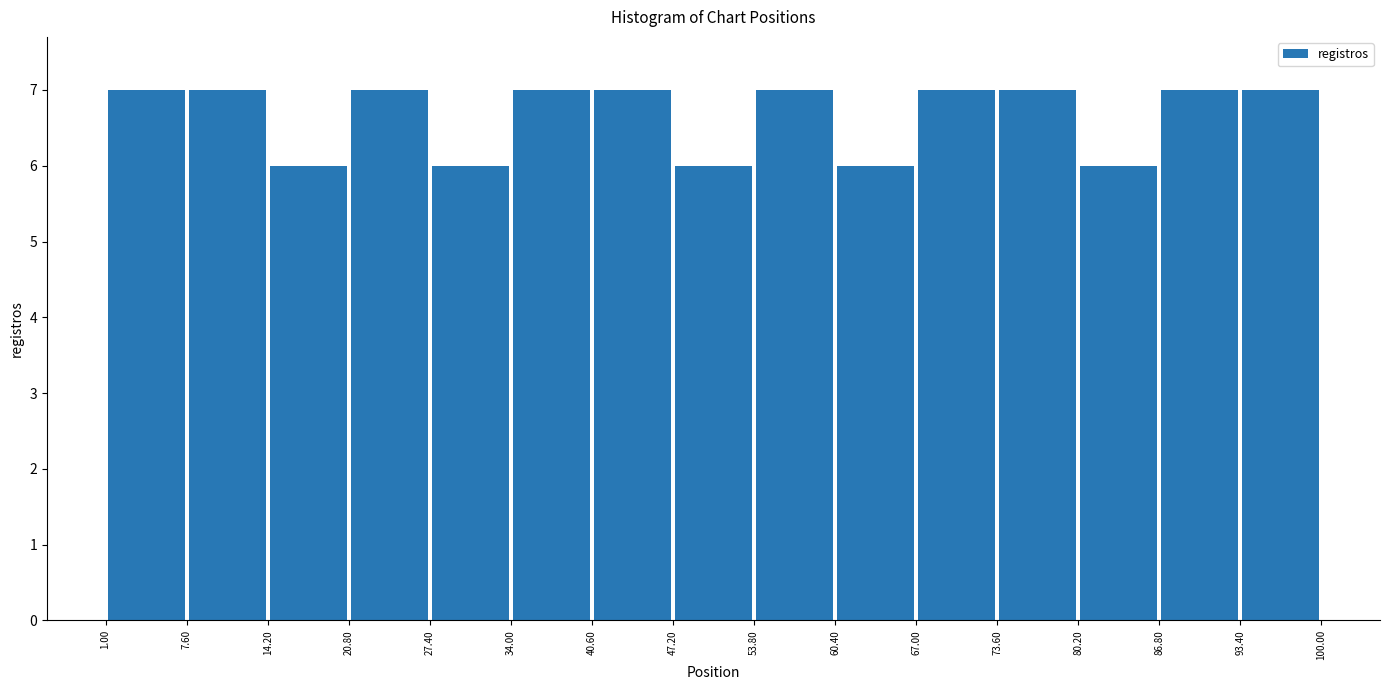

How tall is the bar that spans 93.40 to 100.00 on the x-axis? The values are not printed on the chart, so give them approximately, as read against the axis.

7